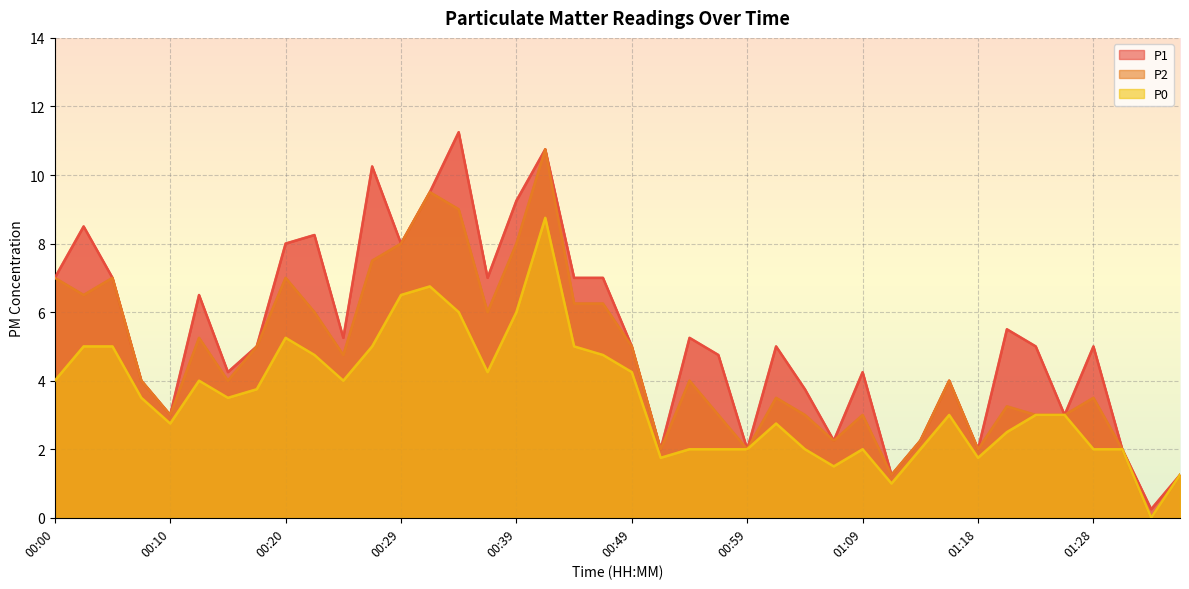

What is the label of the 34th point from the right?

00:15